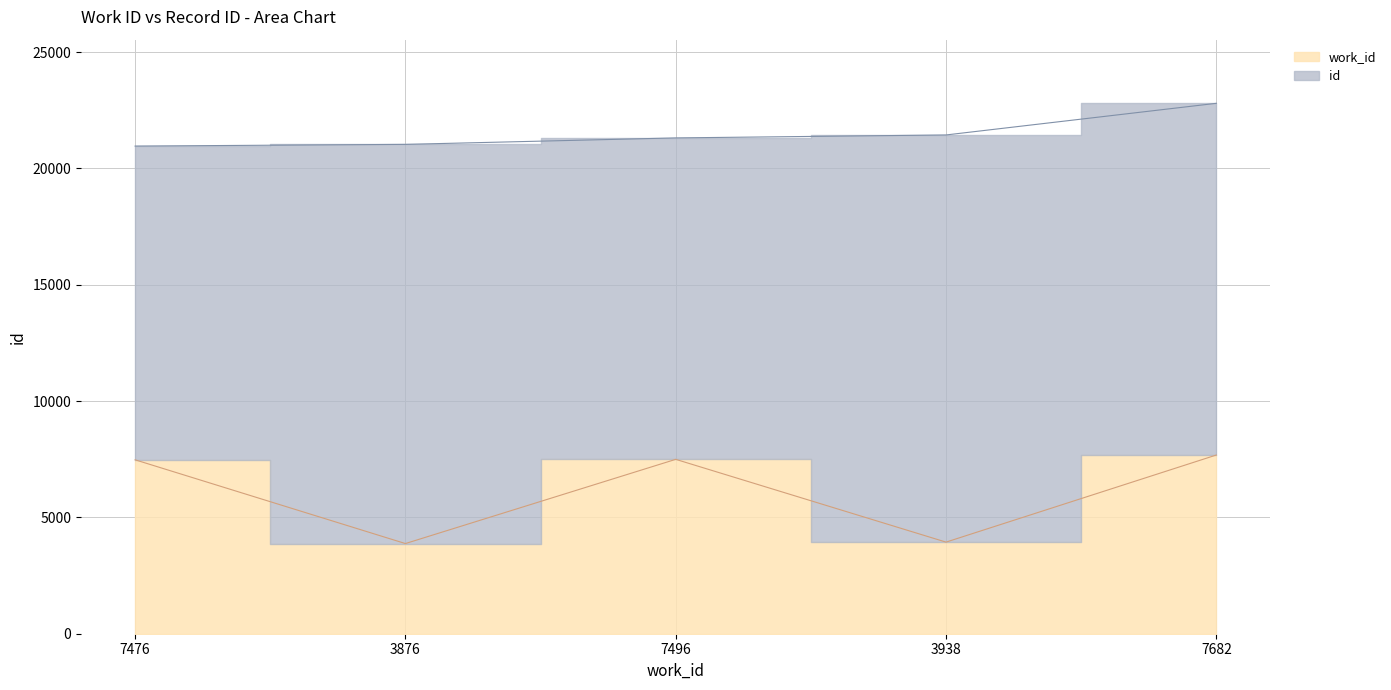

The value of id at 3938 is 9295. True or false?

False